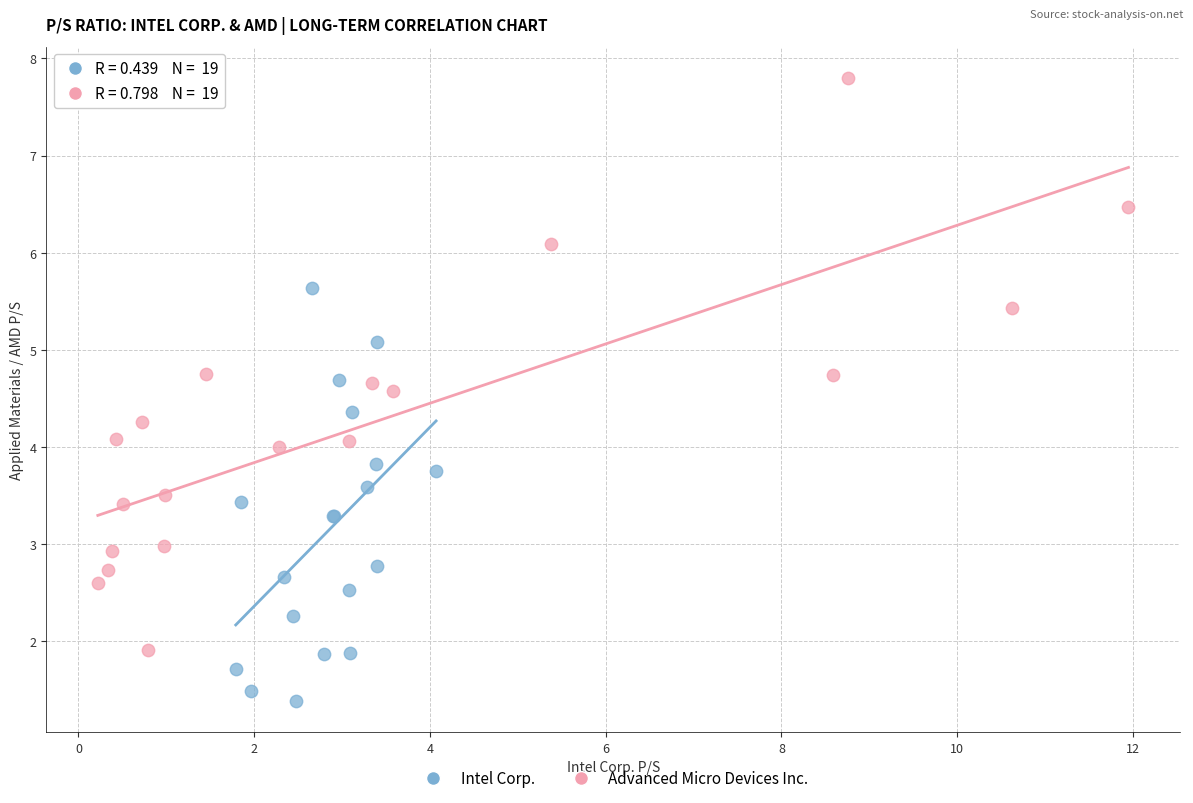

Which series has the largest Y range (max minus min)?

Advanced Micro Devices Inc.